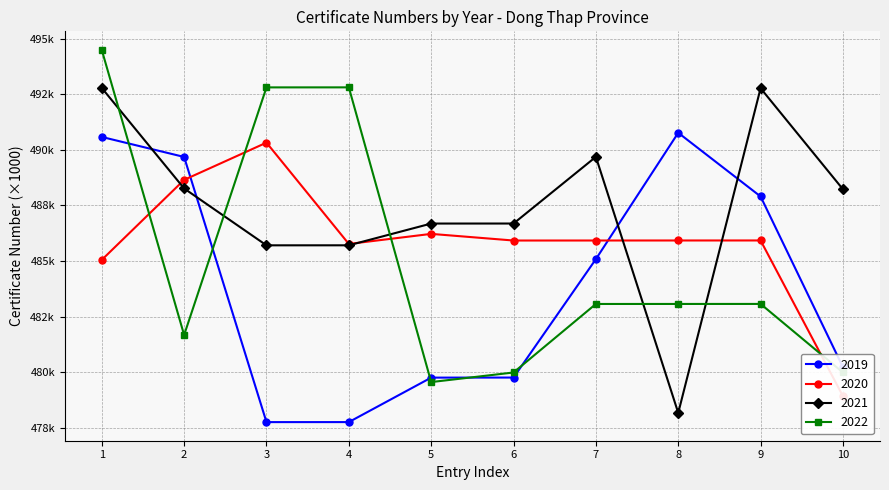

At which label is 2022 closest to 487?

9